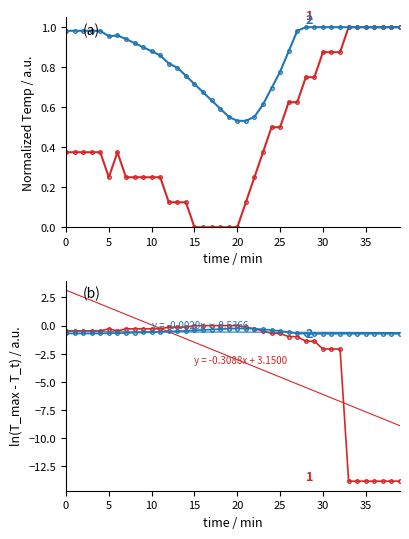

The chart shows a value of 0.5 at 24. True or false?

True